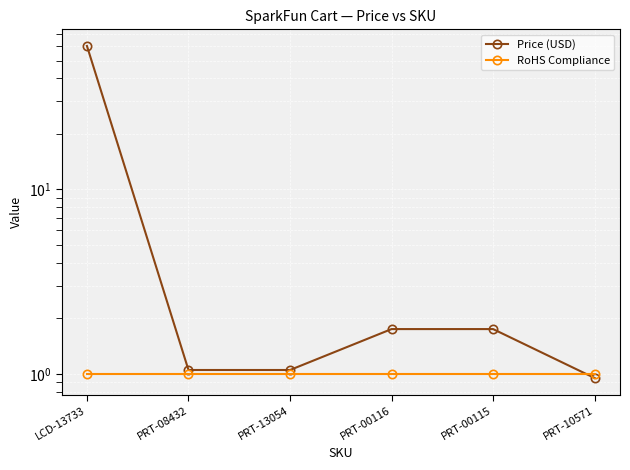

Between PRT-08432 and PRT-10571, which is larger?

PRT-08432